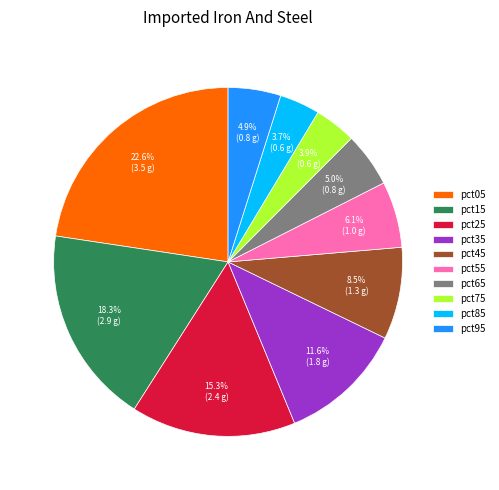

What is the largest slice in the pie chart?

pct05